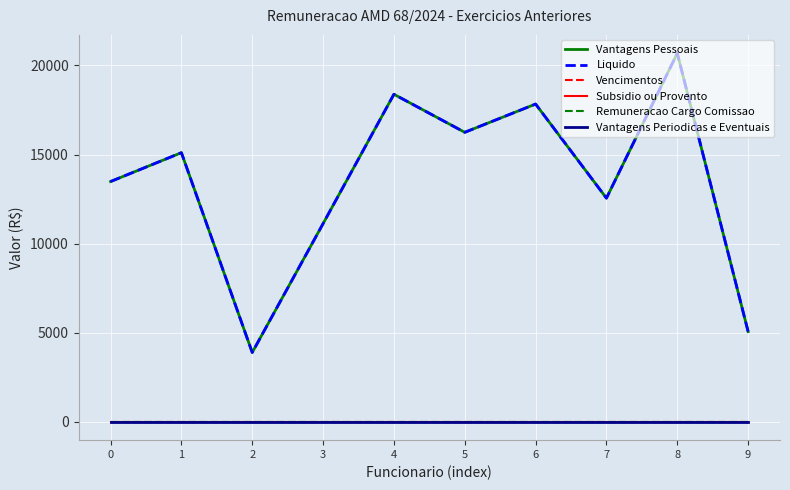

Is this an area chart (filled region under the line)?

No